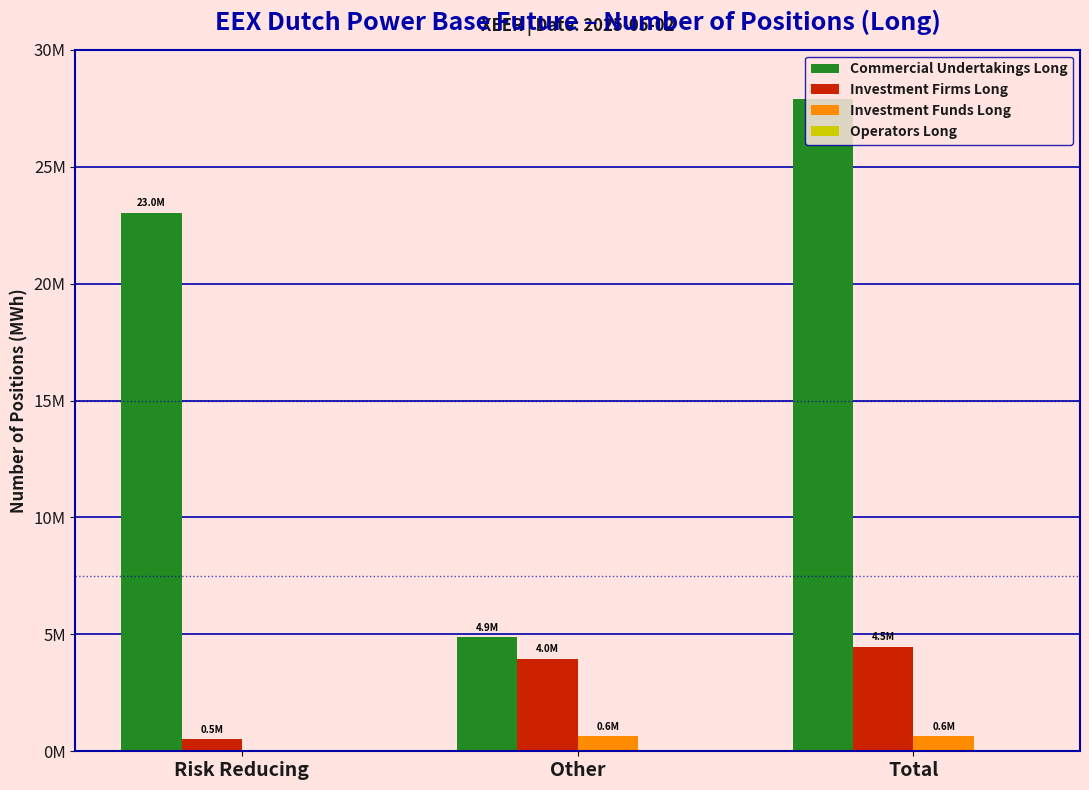

What value does the Commercial Undertakings Long series have at Risk Reducing, to the nearest 50?

23015450